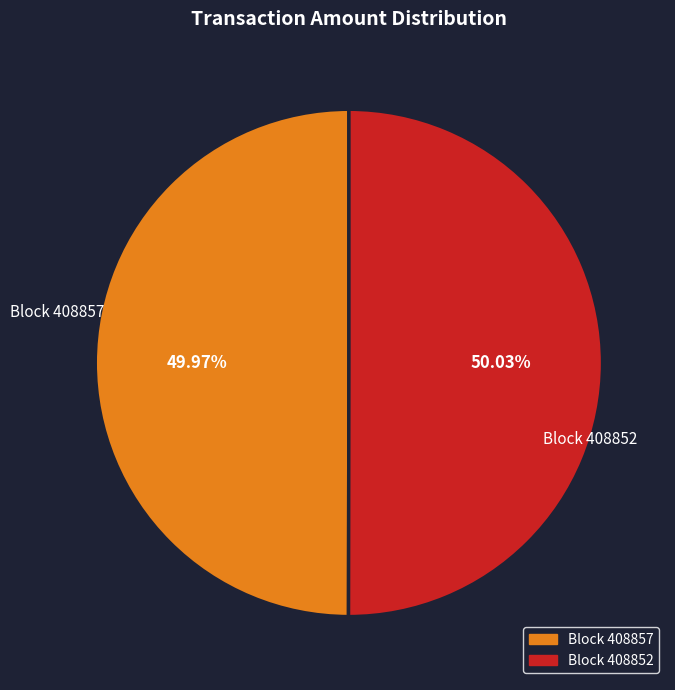

Does any single category account for the majority?

Yes